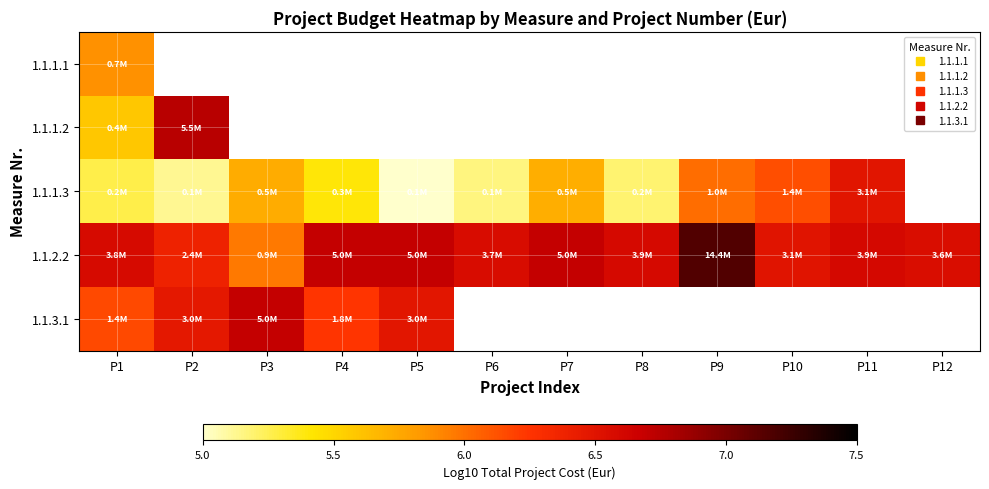

Read the 1.1.2.2 value at P7.

6.7